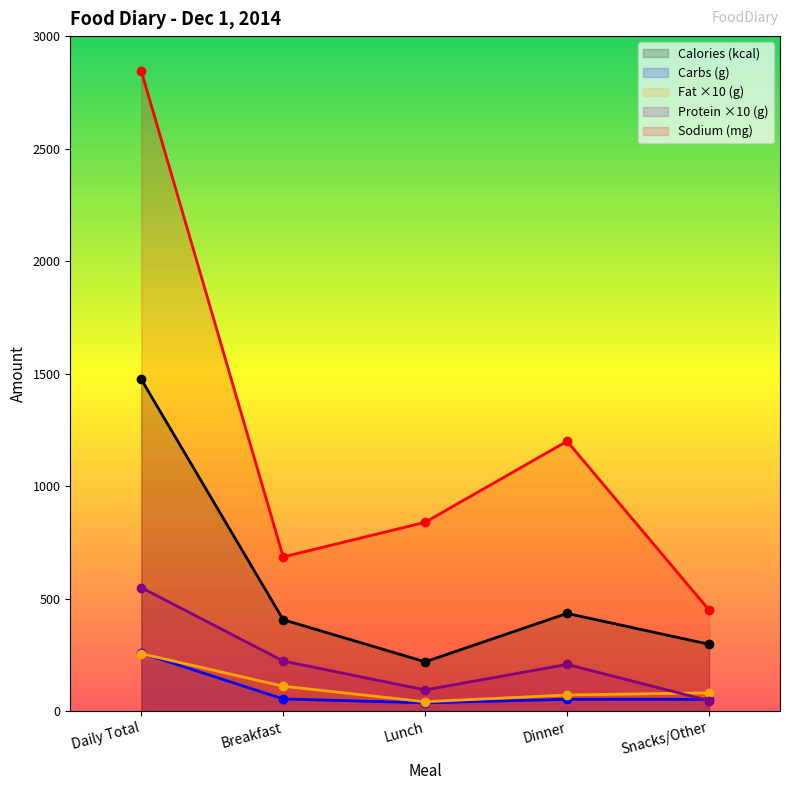

True or false: Carbs (g) and Sodium (mg) intersect in this chart.

False